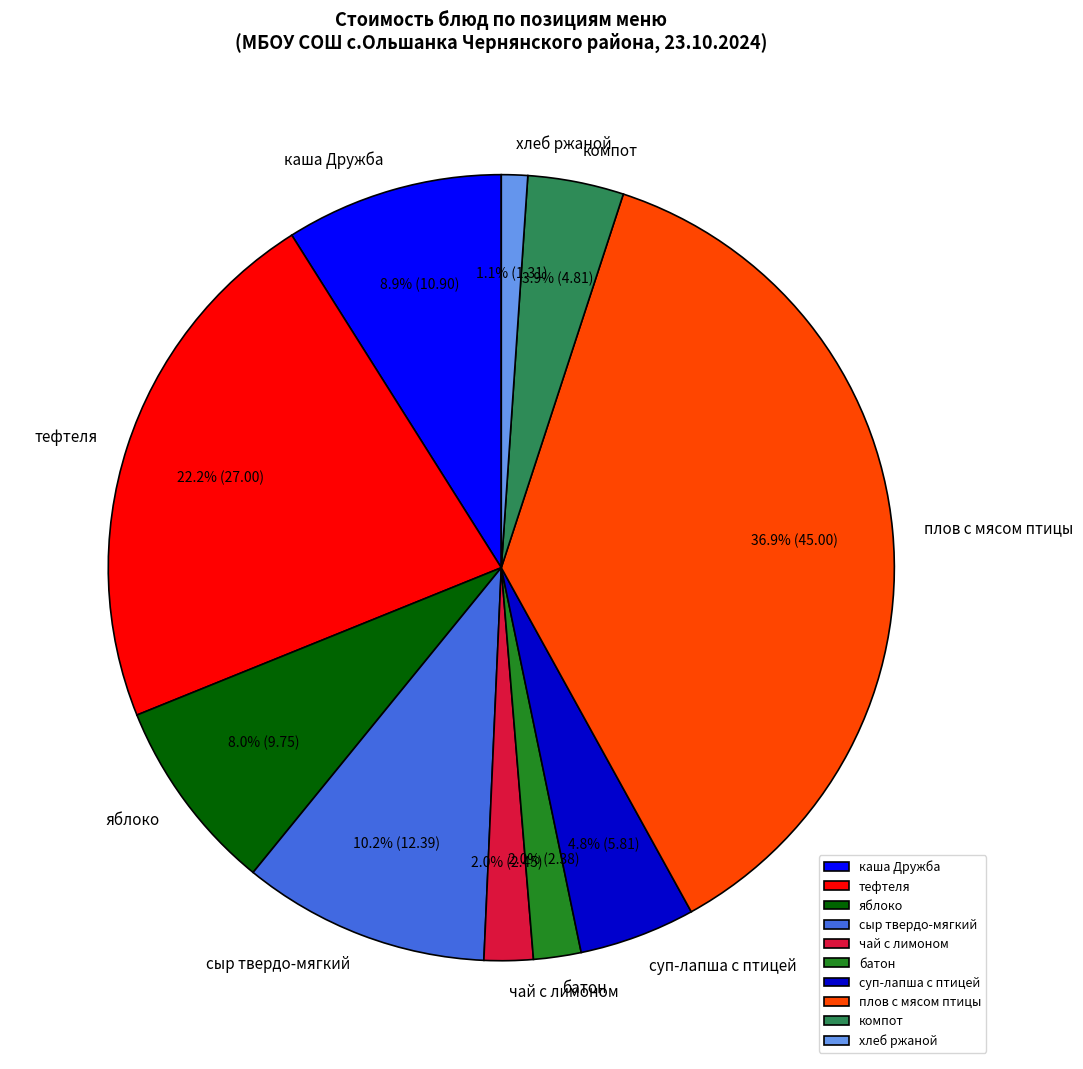

What portion of the pie excludes батон?

98.0%